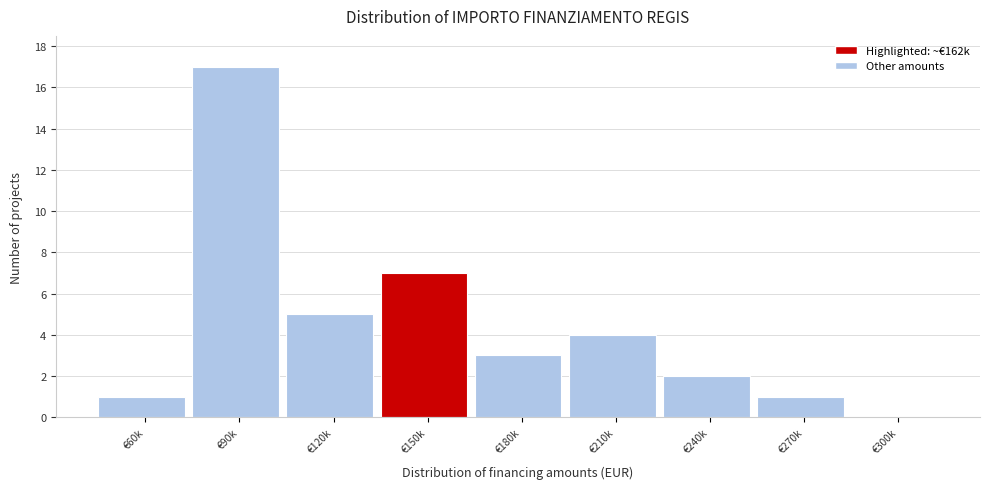

Reading left to right, list all the values displayed in this chart.

€60k=1	€90k=17	€120k=5	€150k=7	€180k=3	€210k=4	€240k=2	€270k=1	€300k=0